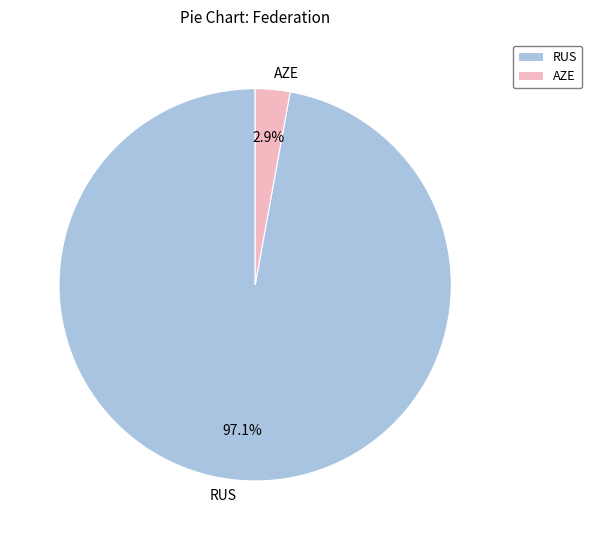

Which has a higher value, AZE or RUS?

RUS